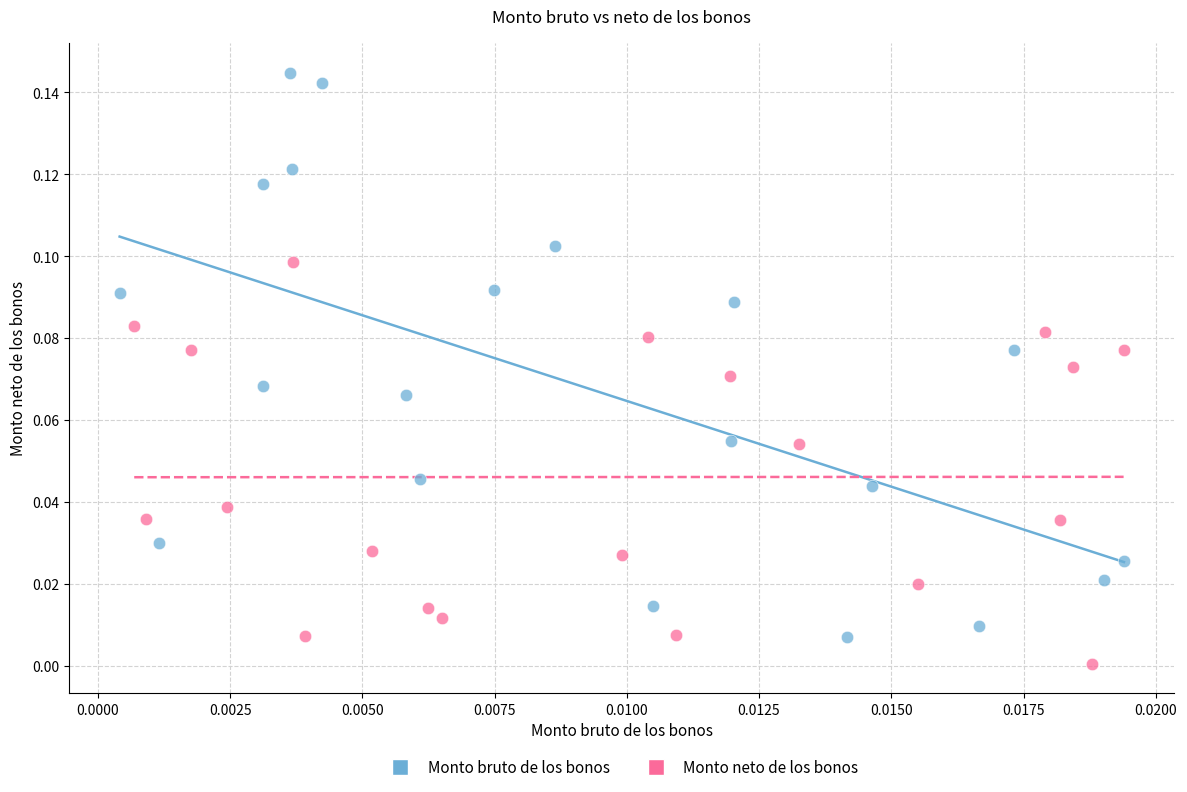

Which series has the widest spread of Y values?

Monto bruto de los bonos